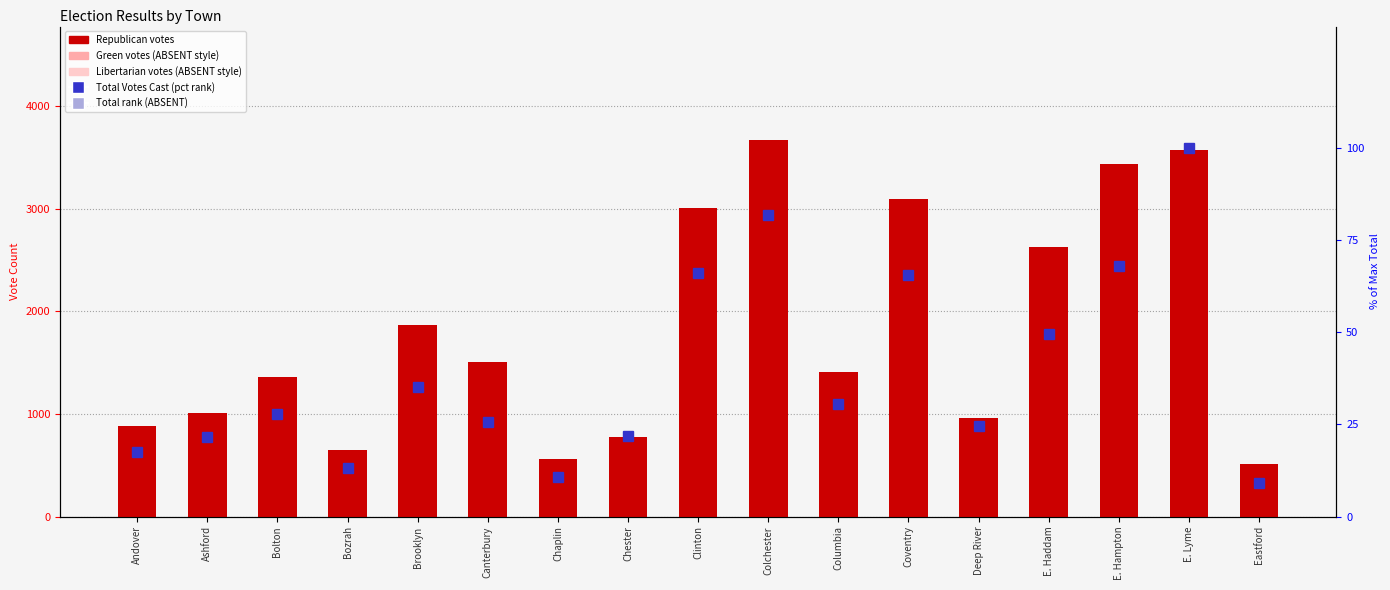

At which label is Justin Anderson Republican closest to 2091?

Brooklyn